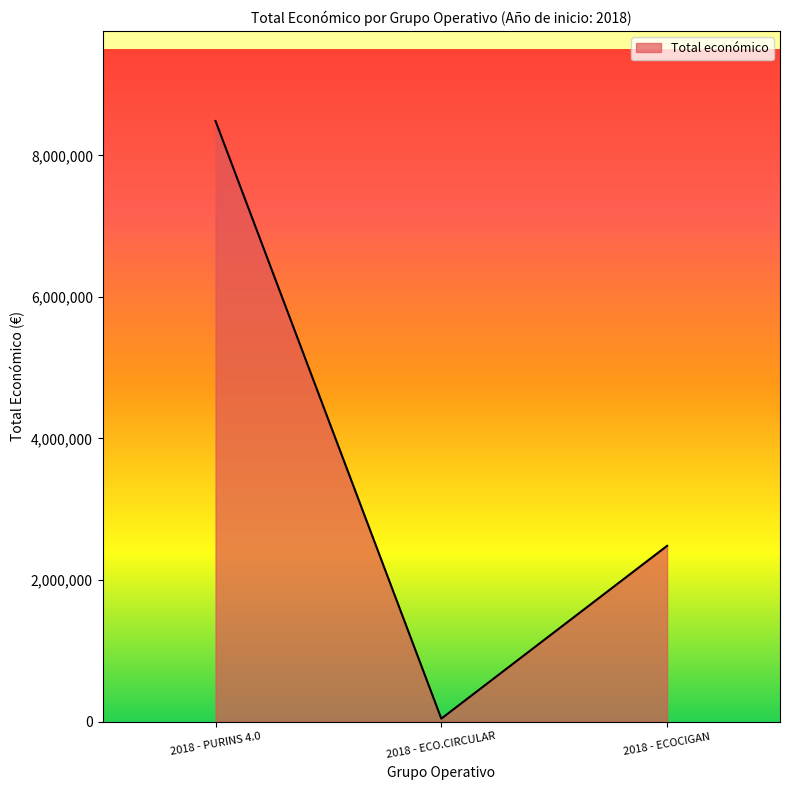

What is the difference between the second highest and minimum values?

2440869